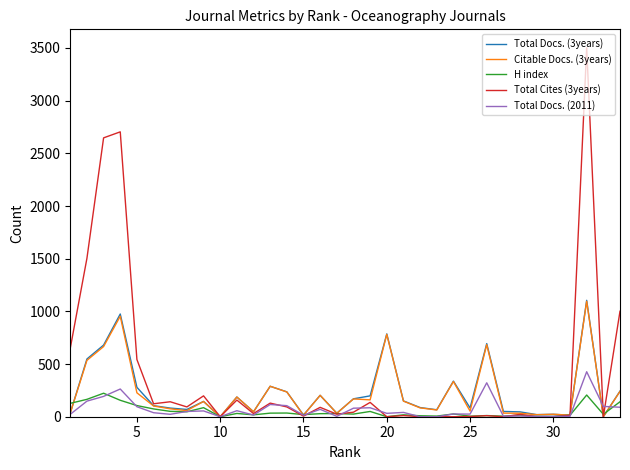

Does the chart display data point markers on the line(s)?

No